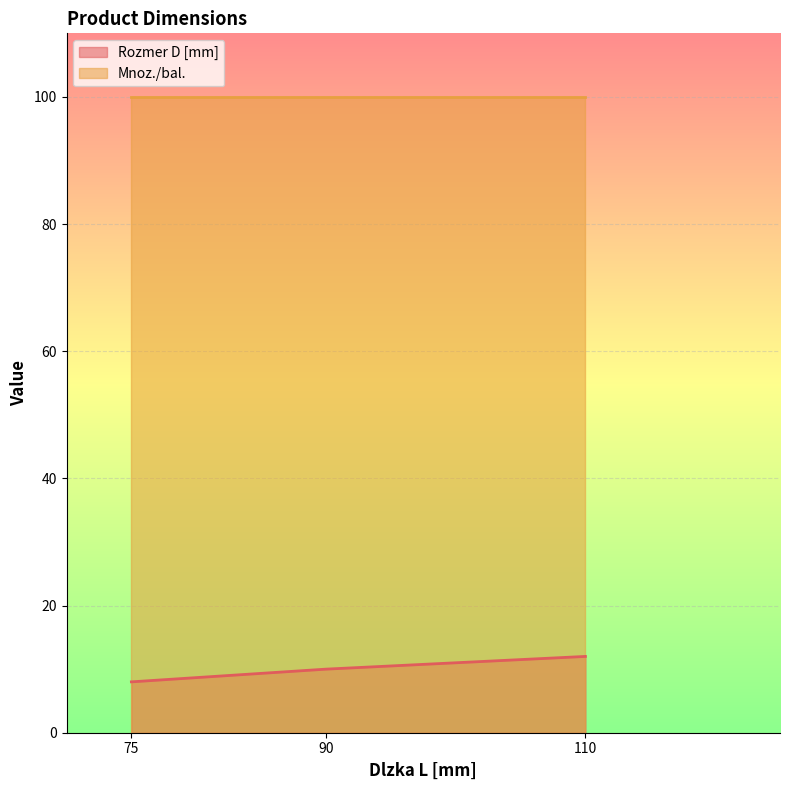

What is the minimum value shown in the chart?

8